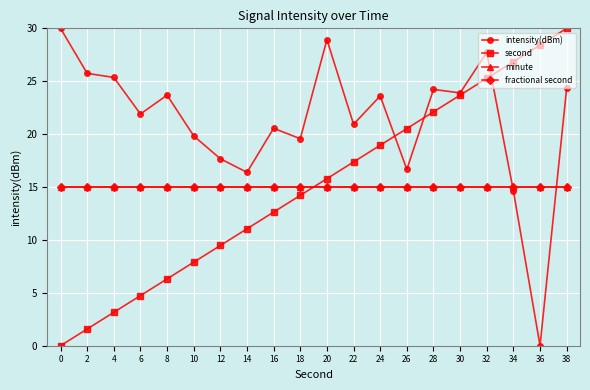

What is the value of the minute point at the 19th from the left?

15.0